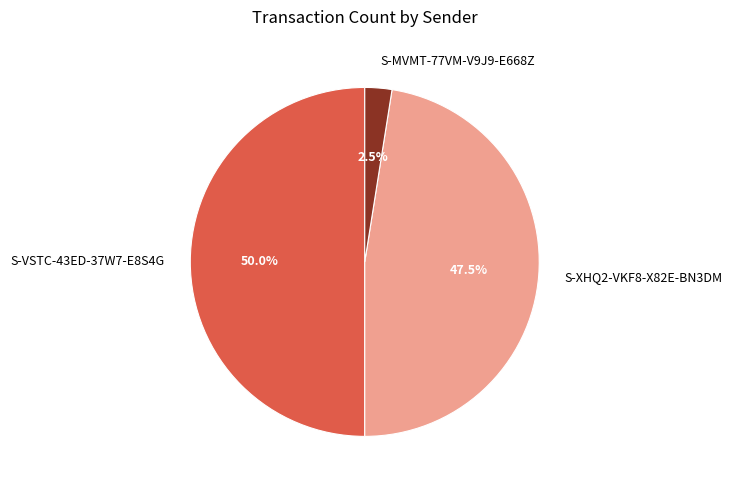

Between S-MVMT-77VM-V9J9-E668Z and S-VSTC-43ED-37W7-E8S4G, which is larger?

S-VSTC-43ED-37W7-E8S4G